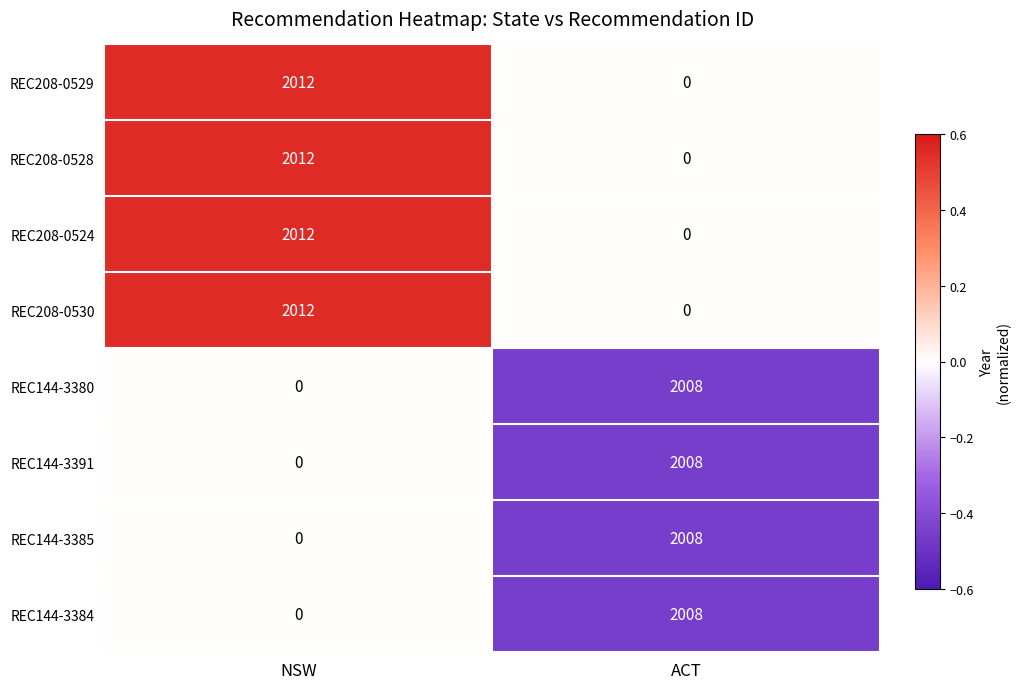

What is the difference between the highest and lowest values at NSW?

2012